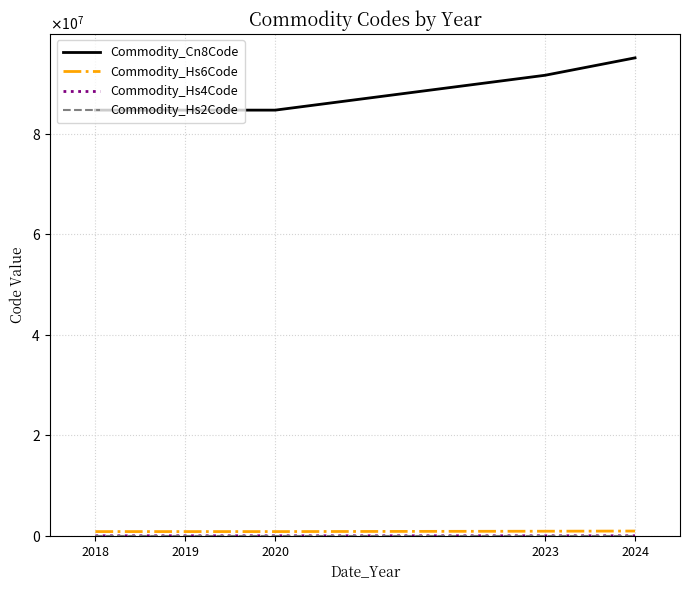

What value does the Commodity_Cn8Code series have at 2019?

84672985.0